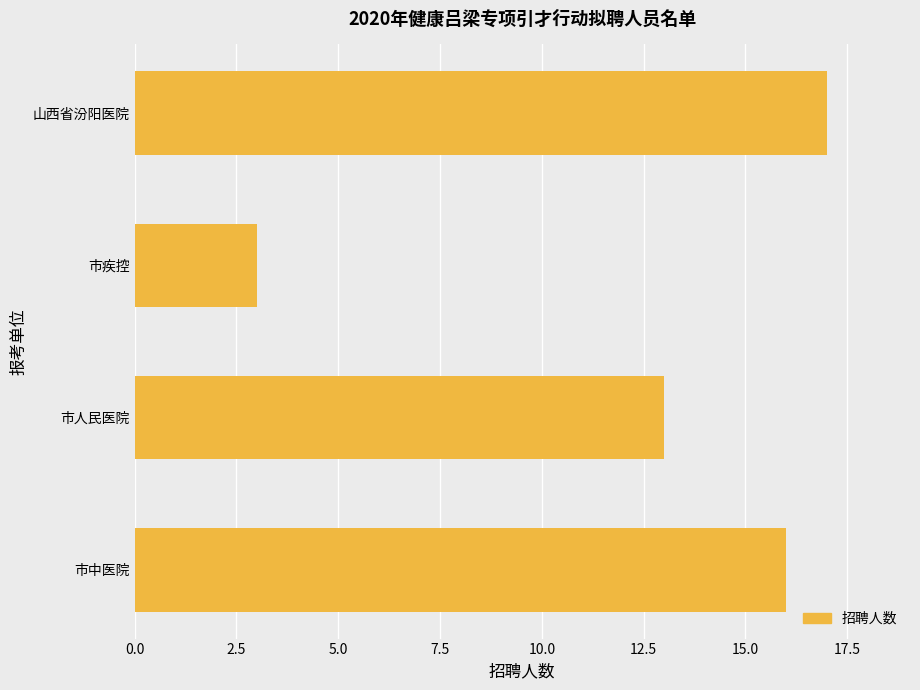

Rank the categories by value from highest to lowest.

山西省汾阳医院, 市中医院, 市人民医院, 市疾控